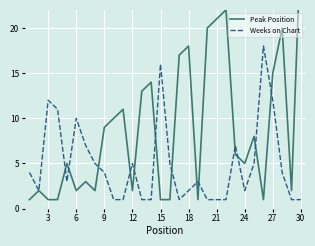

Rank the series by their maximum value, from lowest to highest.

Weeks on Chart, Peak Position